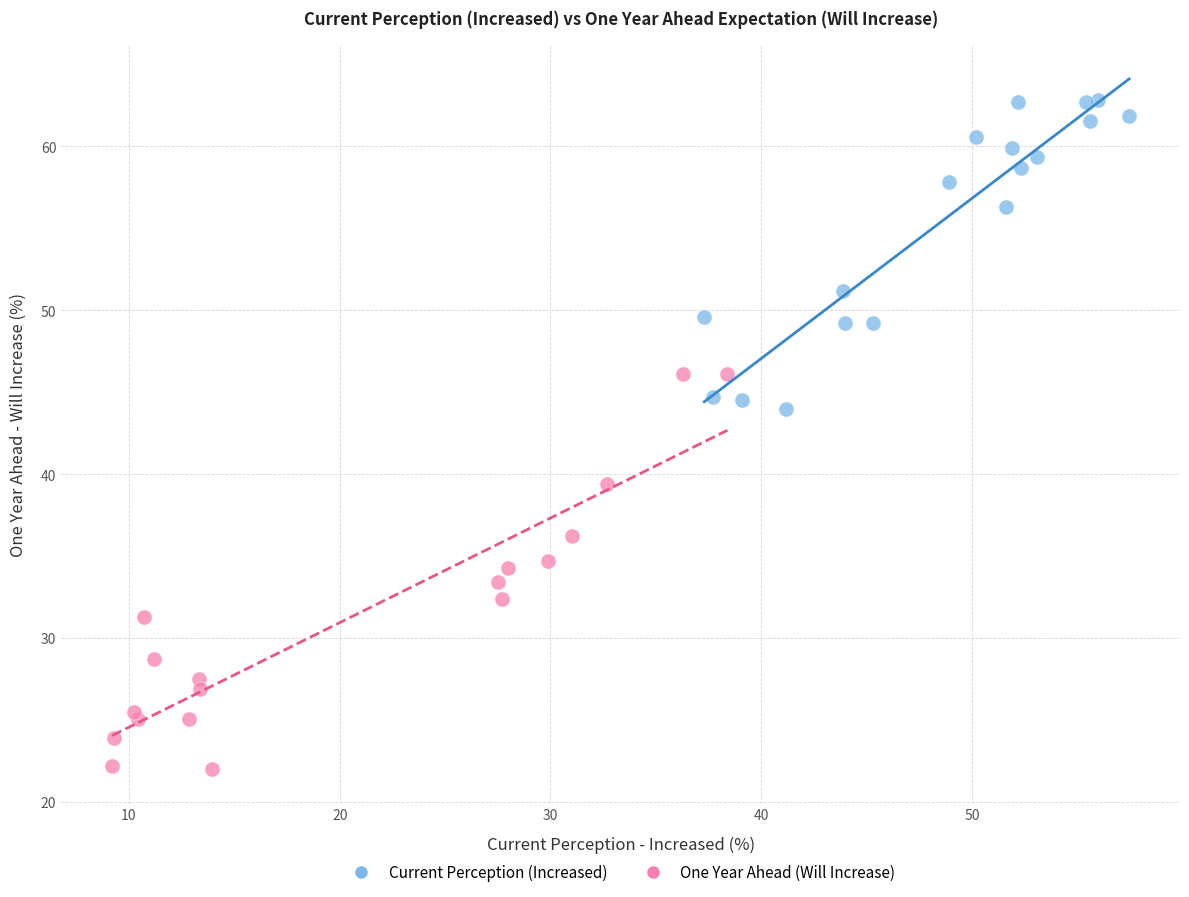

Which series contains the highest Y value?

Current Perception (Increased)